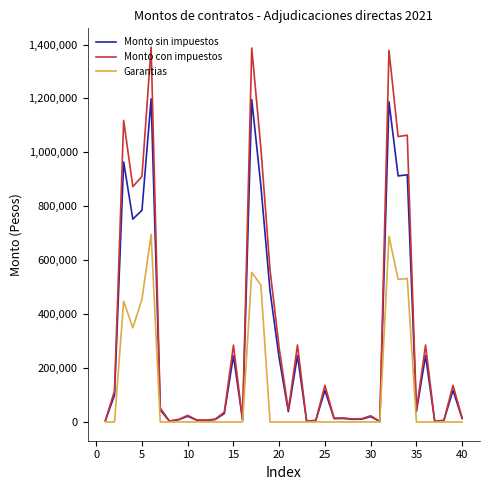

How many values in the Monto con impuestos series exceed 44596?

20